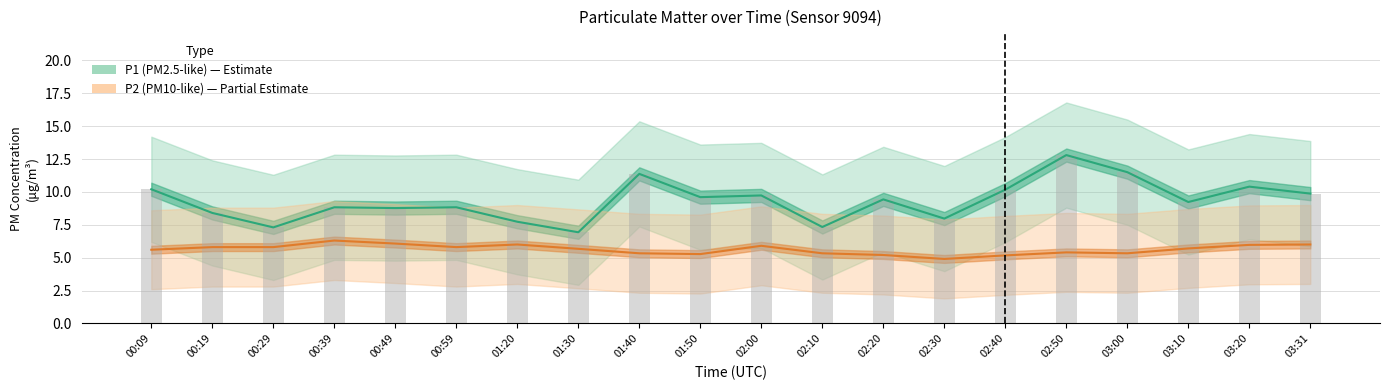

What is the minimum value shown in the chart?

4.9